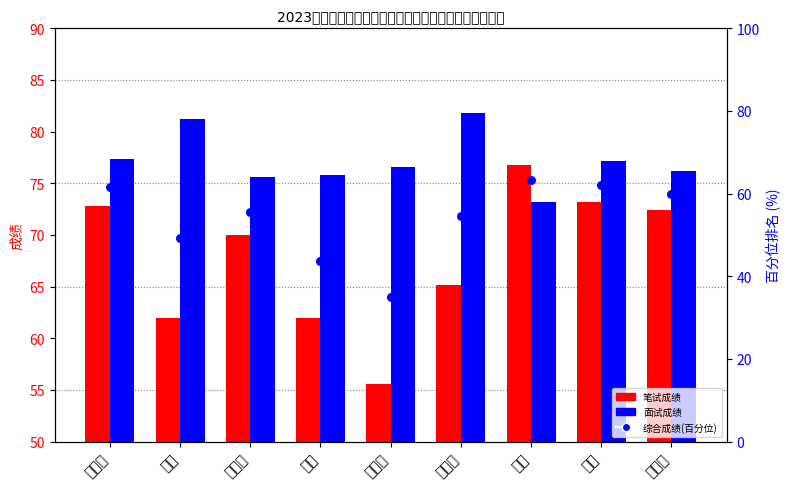

Which series contains the highest Y value?

面试成绩